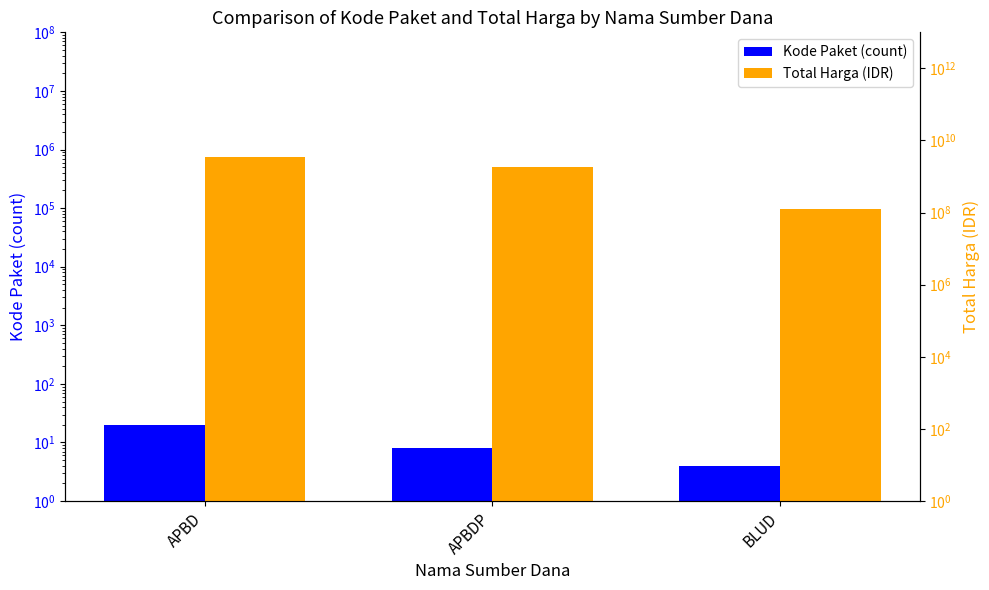

At which category does the chart reach its minimum across all series?

BLUD